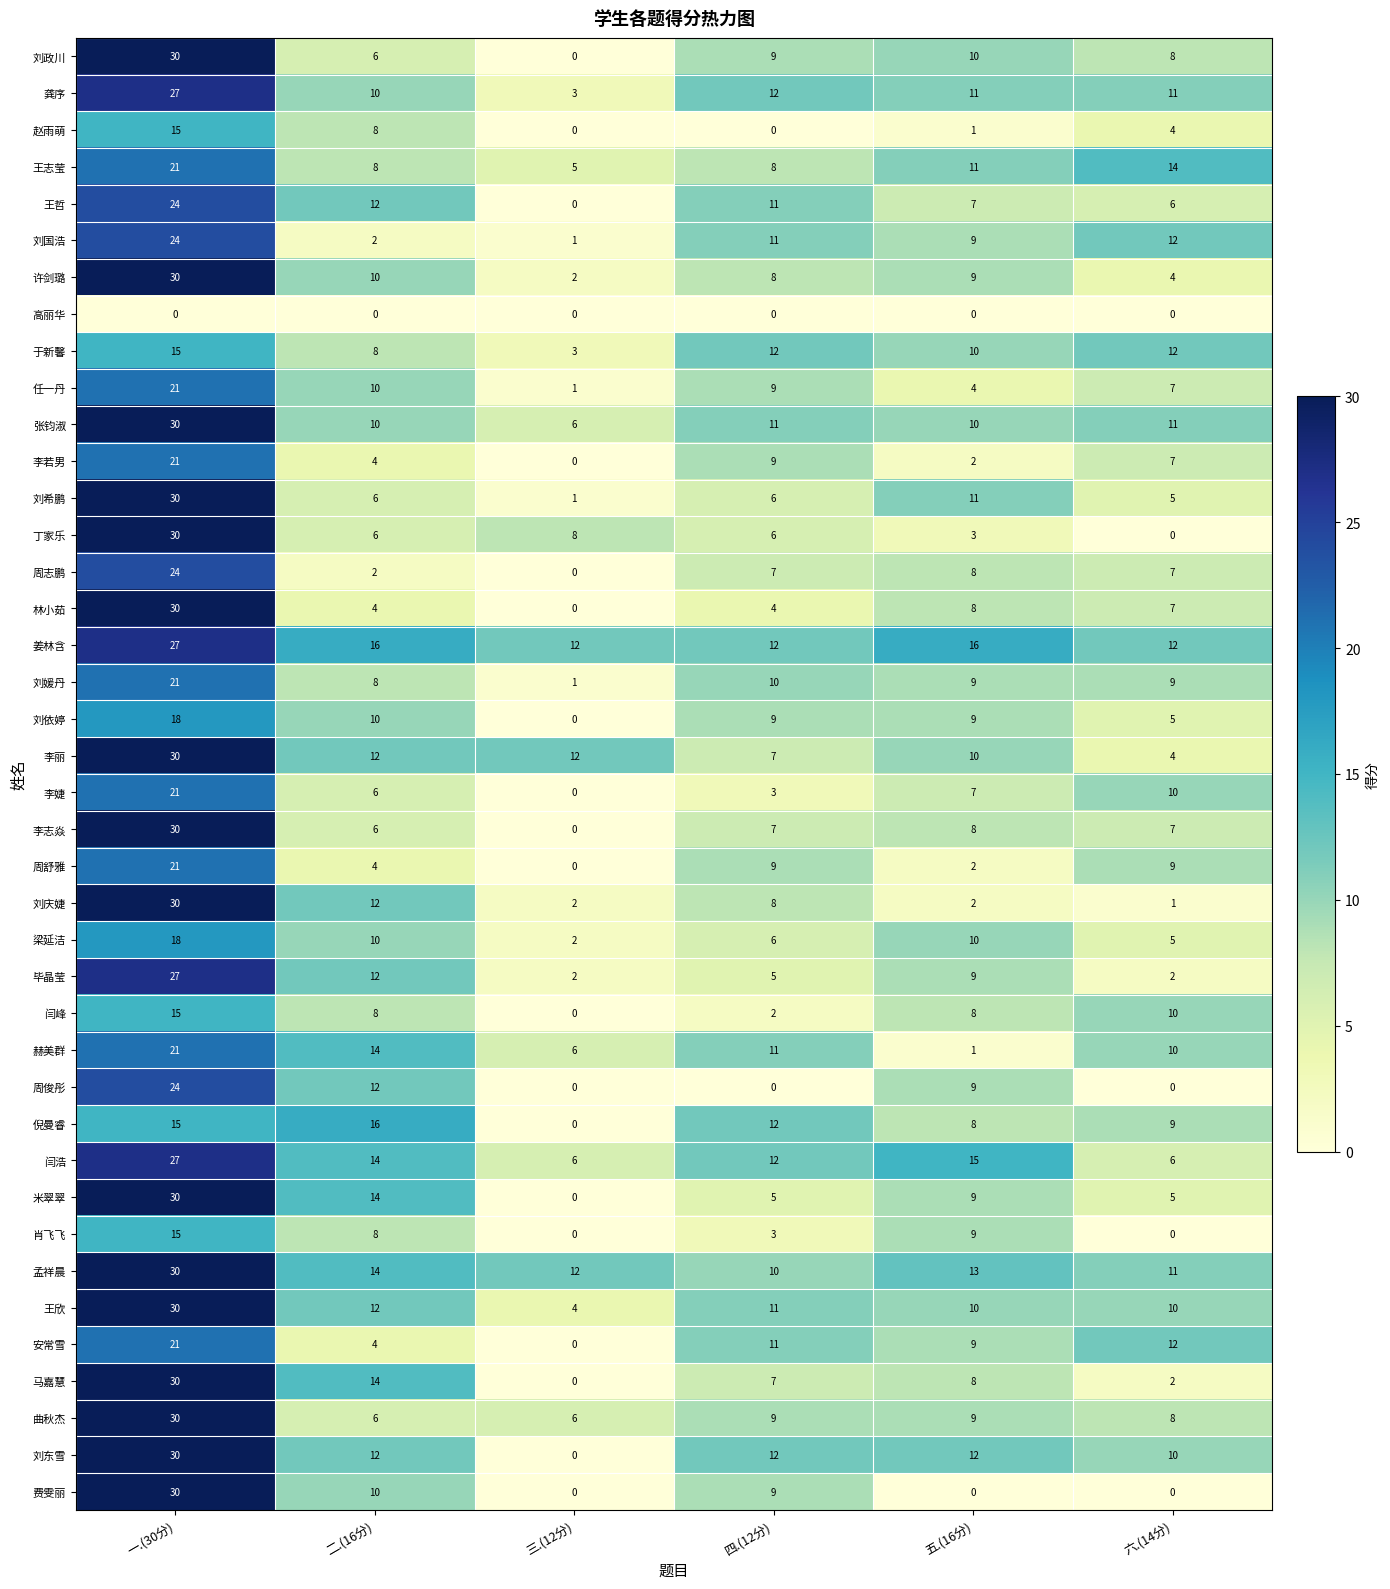

What is the maximum value shown in the chart?

30